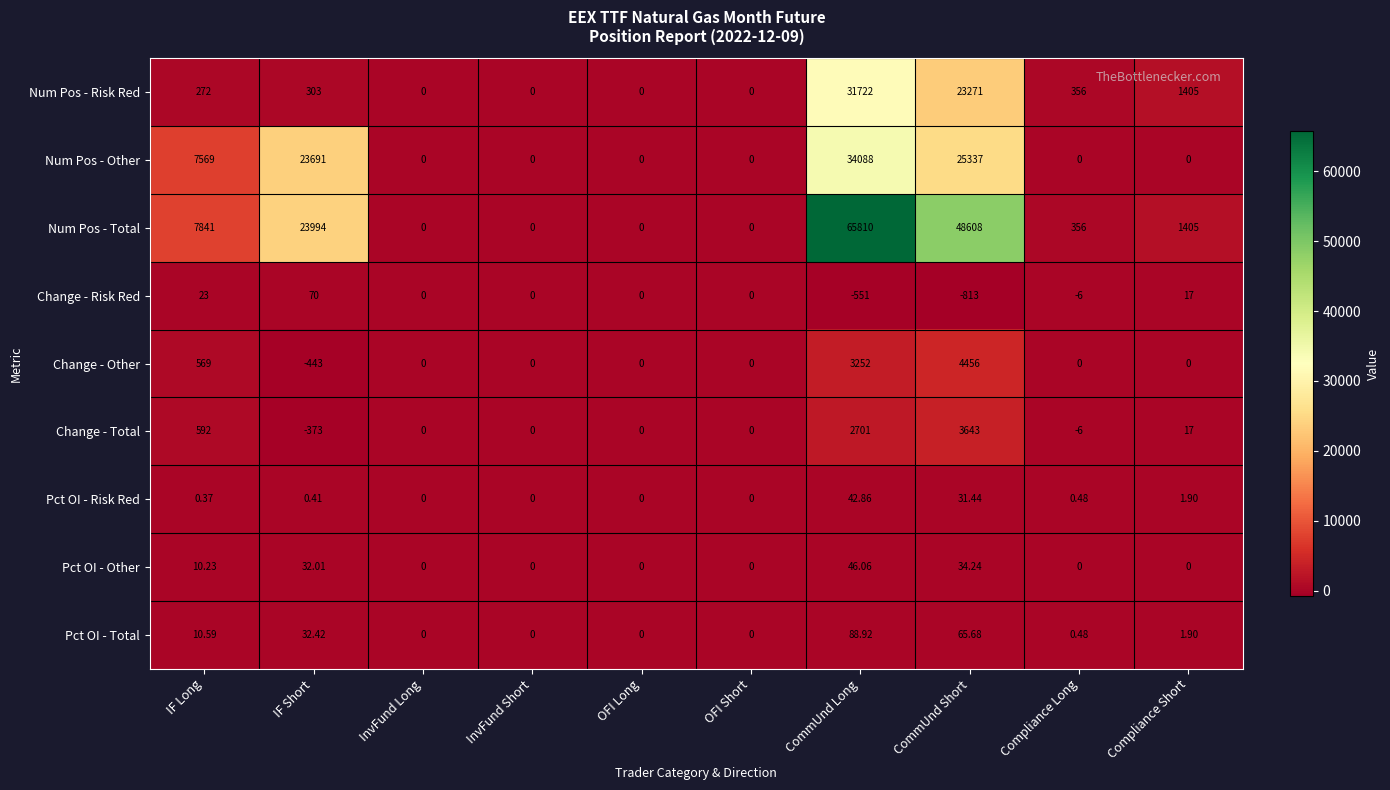

List the series in order of their peak value, lowest first.

Pct OI - Risk Red, Pct OI - Other, Change - Risk Red, Pct OI - Total, Change - Total, Change - Other, Num Pos - Risk Red, Num Pos - Other, Num Pos - Total